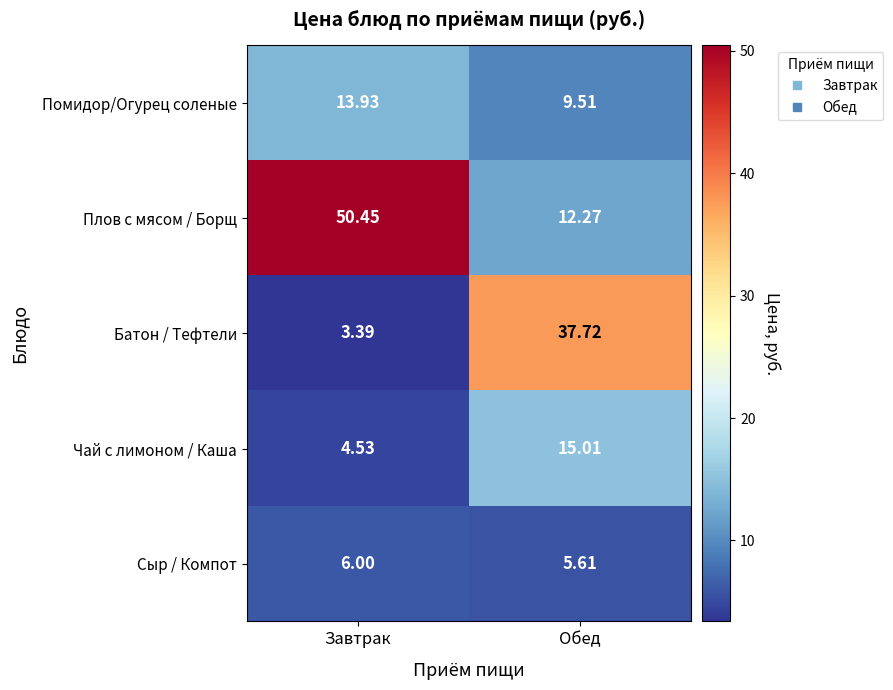

Where does the Чай с лимоном / Каша series first go above 15?

Обед